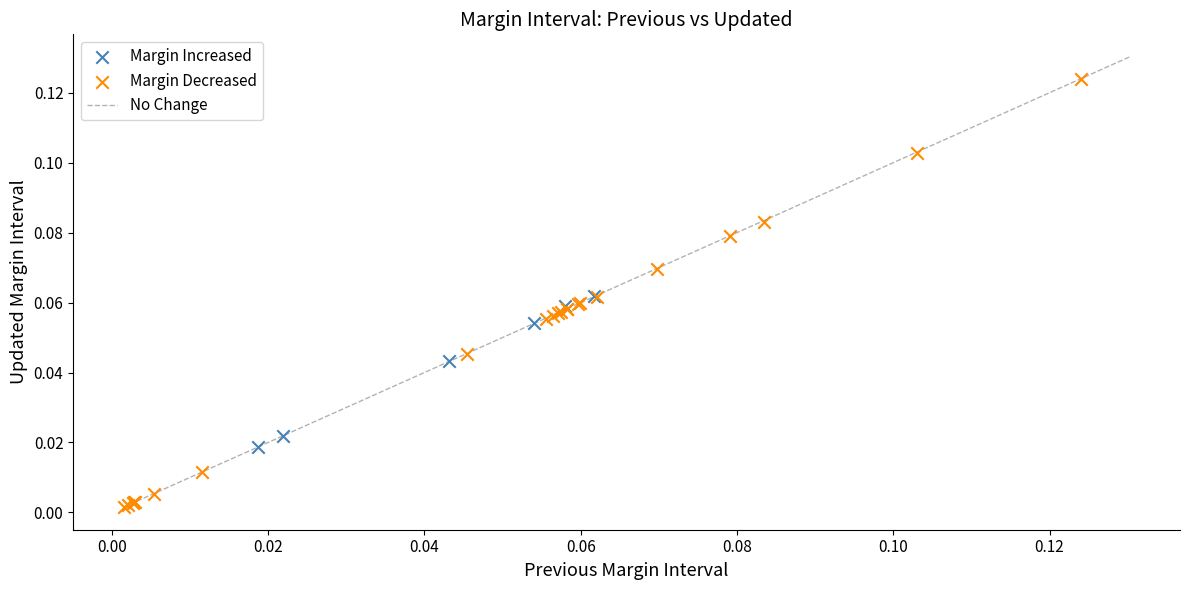

Which series has the largest Y range (max minus min)?

Margin Decreased